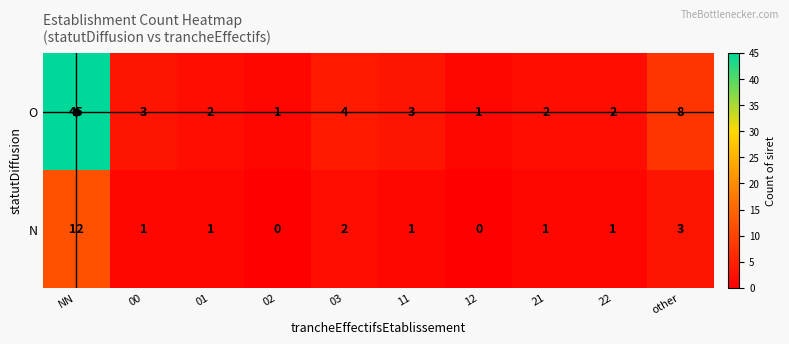

Is it true that O equals 0 at 02?

False